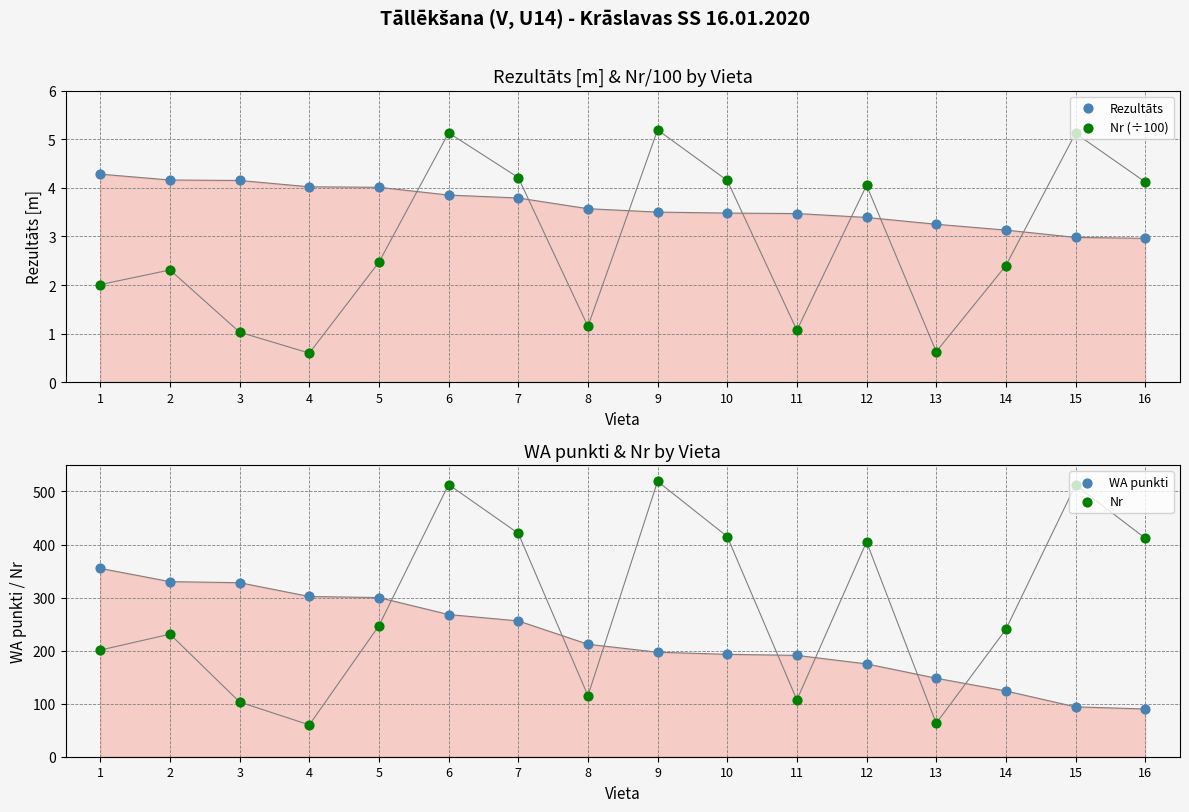

What are all the series names shown in the legend?

Rezultāts, Nr (÷100), WA punkti, Nr